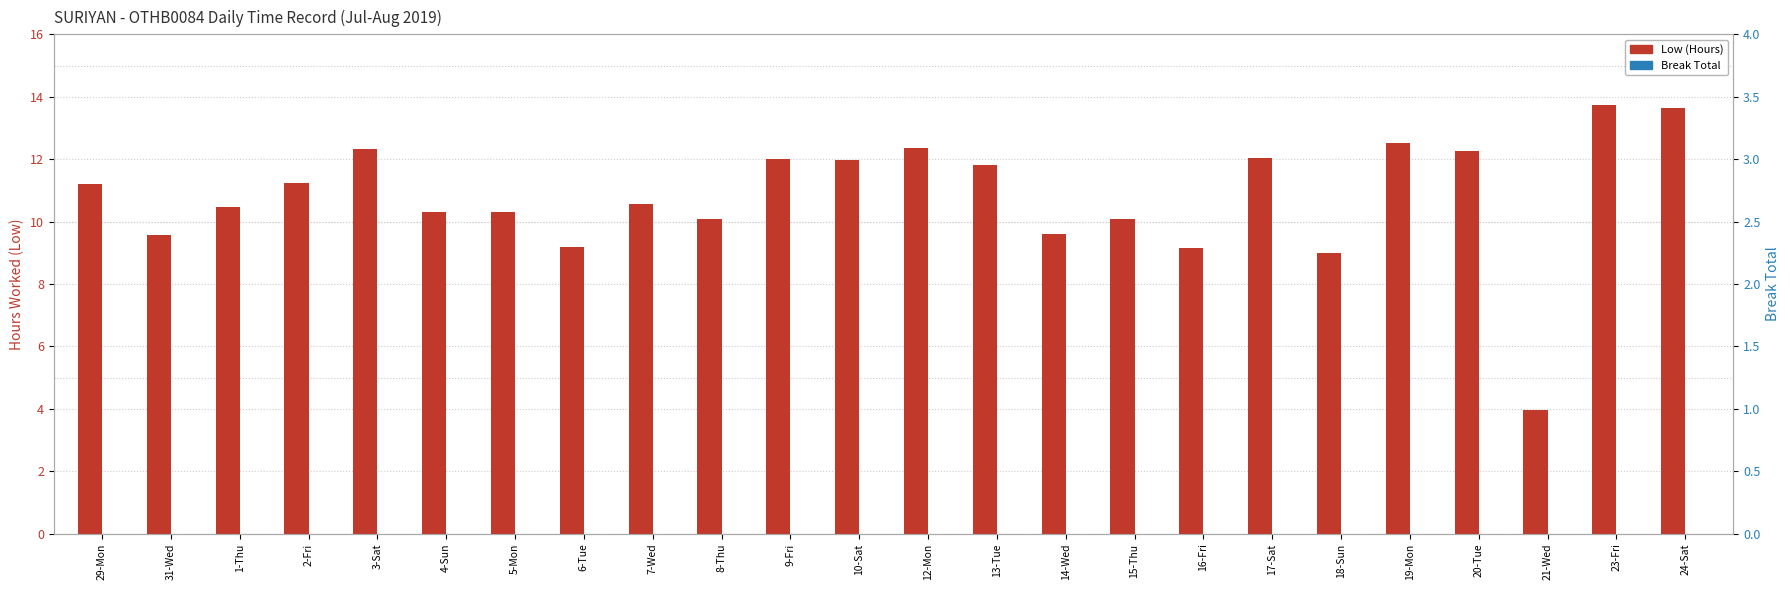

List the labels in order of Break Total value, largest first.

29-Mon, 31-Wed, 1-Thu, 2-Fri, 3-Sat, 4-Sun, 5-Mon, 6-Tue, 7-Wed, 8-Thu, 9-Fri, 10-Sat, 12-Mon, 13-Tue, 14-Wed, 15-Thu, 16-Fri, 17-Sat, 18-Sun, 19-Mon, 20-Tue, 21-Wed, 23-Fri, 24-Sat